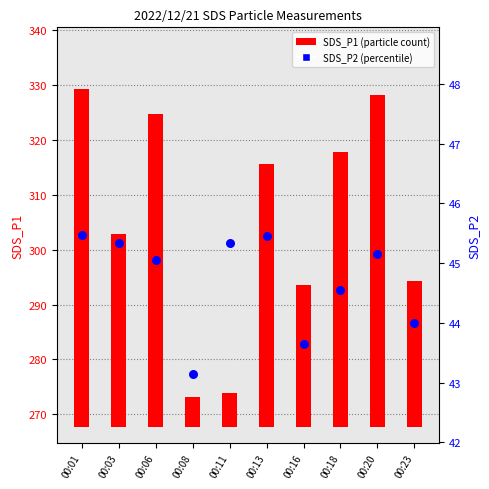

Which series reaches the minimum Y coordinate?

SDS_P1